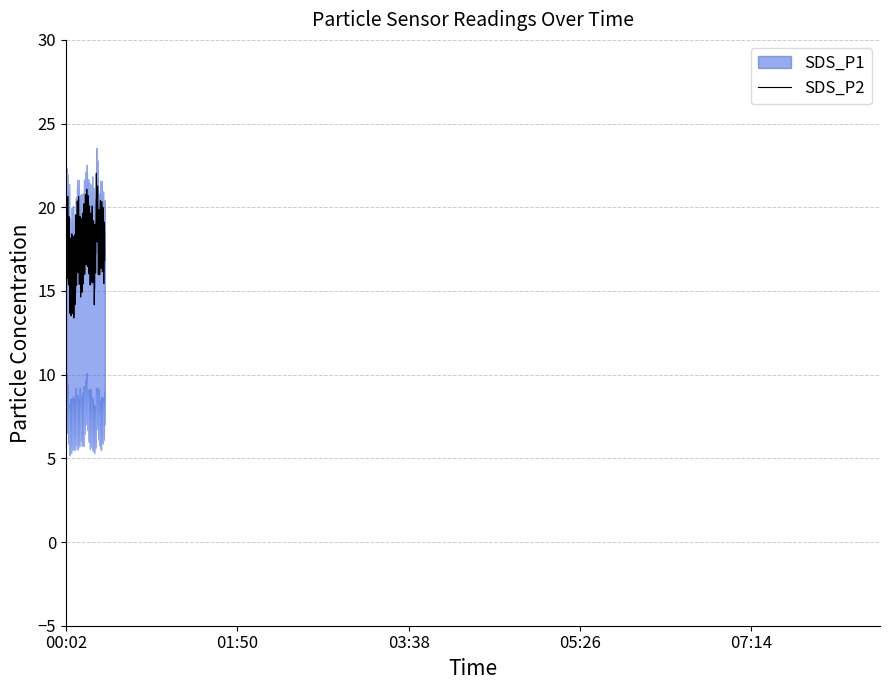

True or false: SDS_P2 has more than 0 points higher than both neighbors.

True